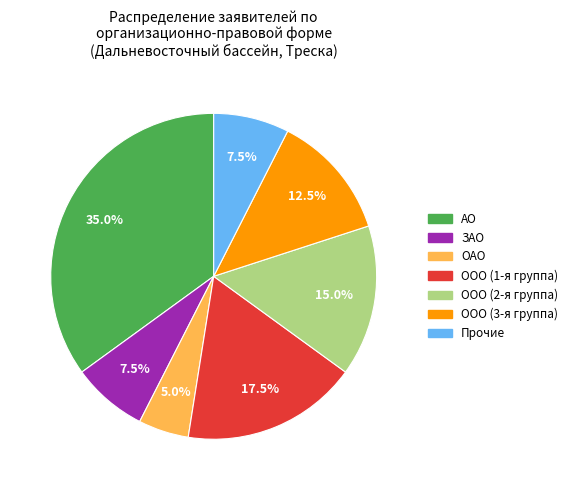

To the nearest percent, what is the difference between the largest and smallest slice percentages?

30%